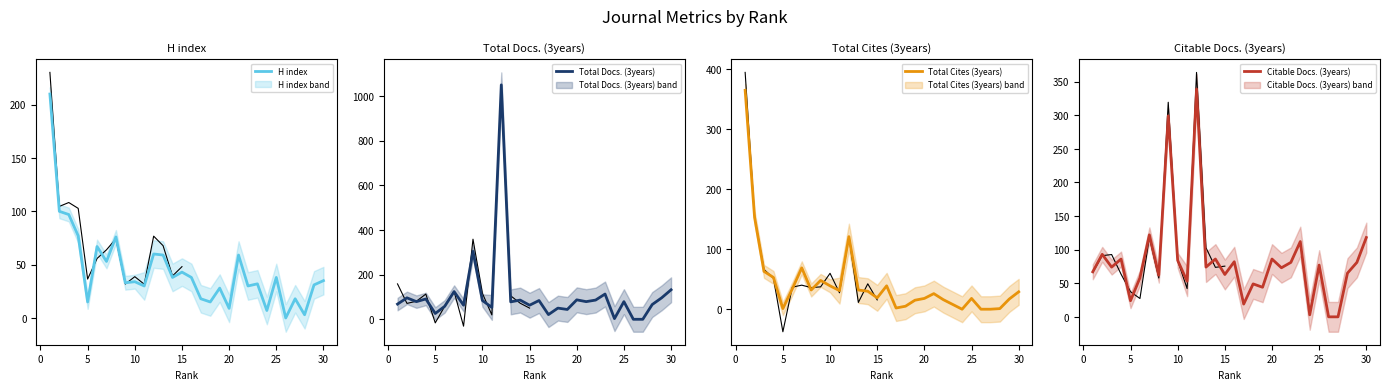

What is the label of the 3rd point from the left?

5